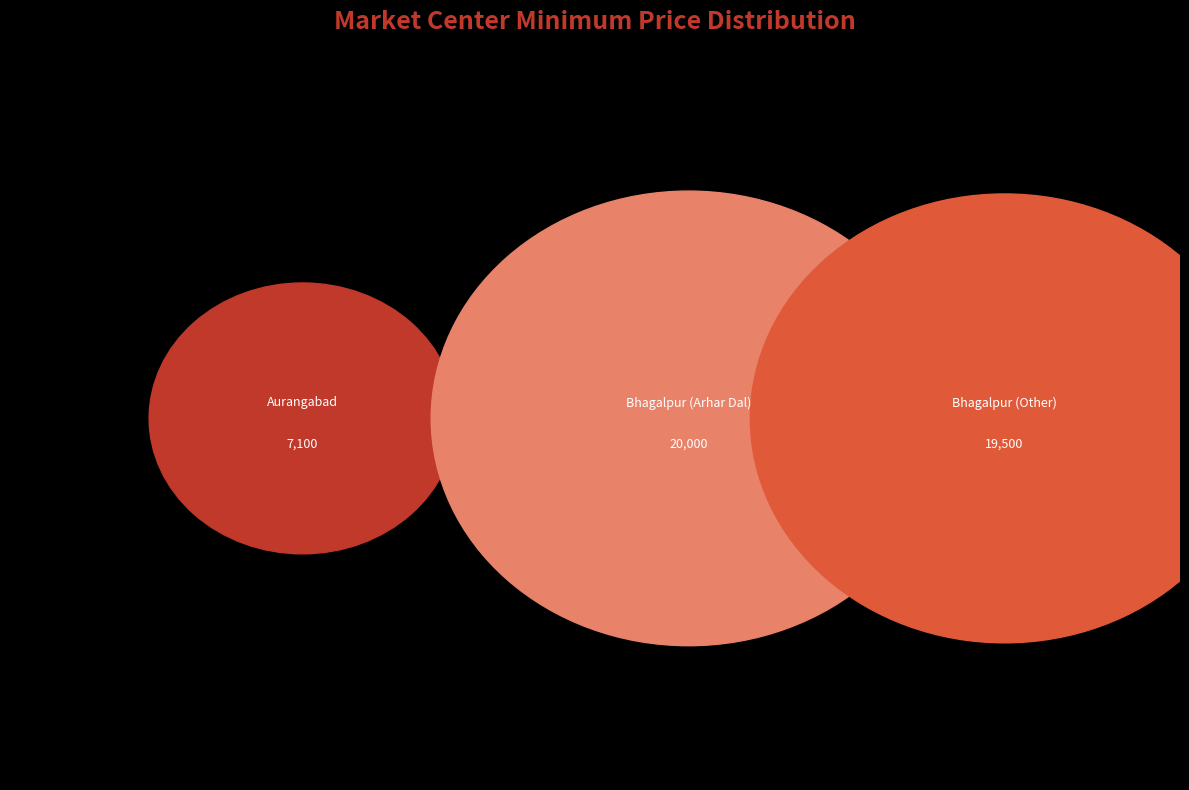

Do Aurangabad and Bhagalpur (Other) together represent more than half of the pie?

Yes